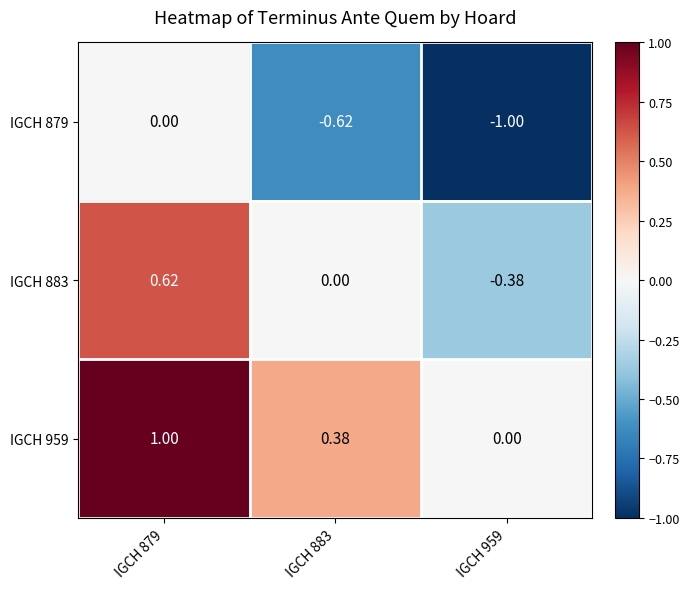

Is the value of IGCH 879 at IGCH 879 greater than the value of IGCH 883 at IGCH 959?

Yes